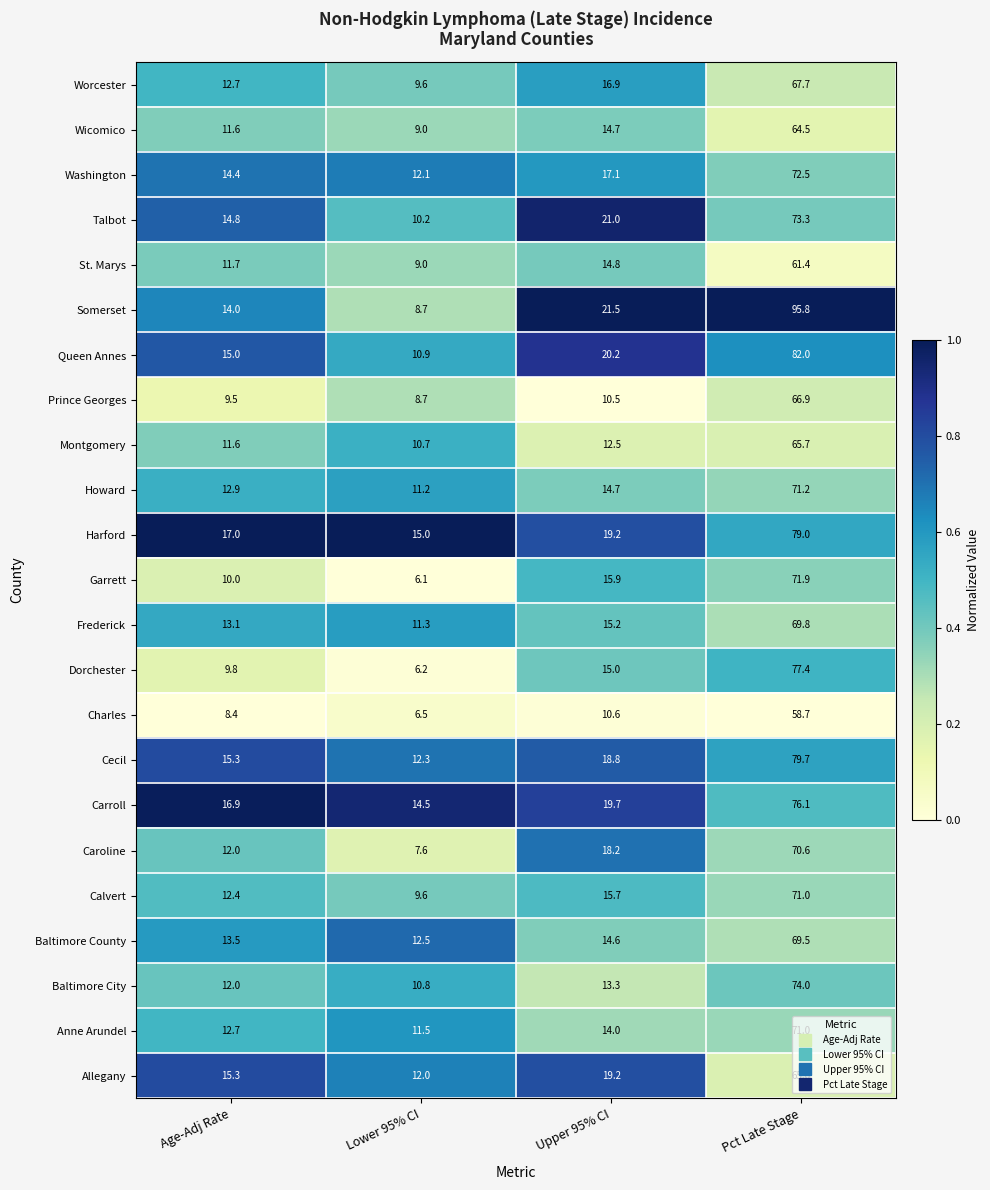

The St. Marys series shows 11.7 at Age-Adj Rate. True or false?

True